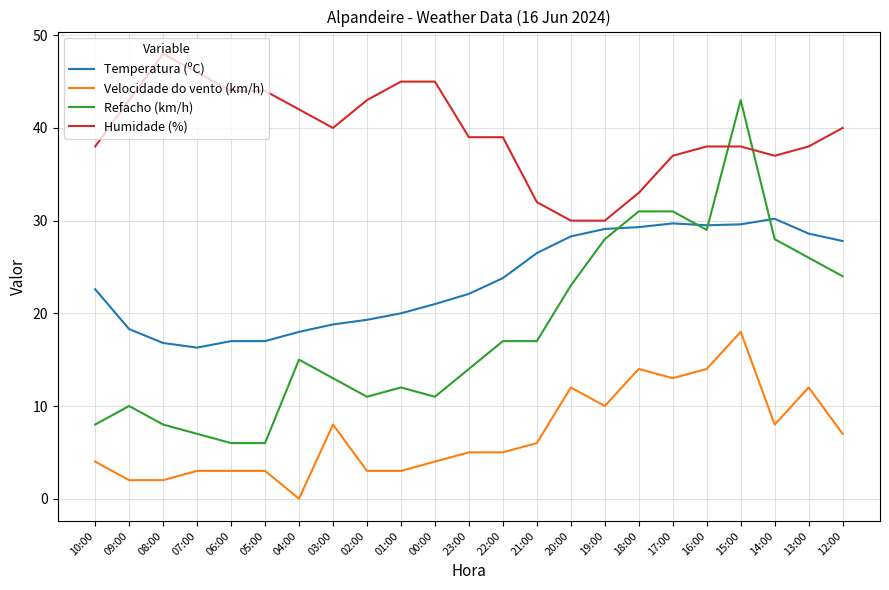

At which category is the sum across all series the highest?

15:00